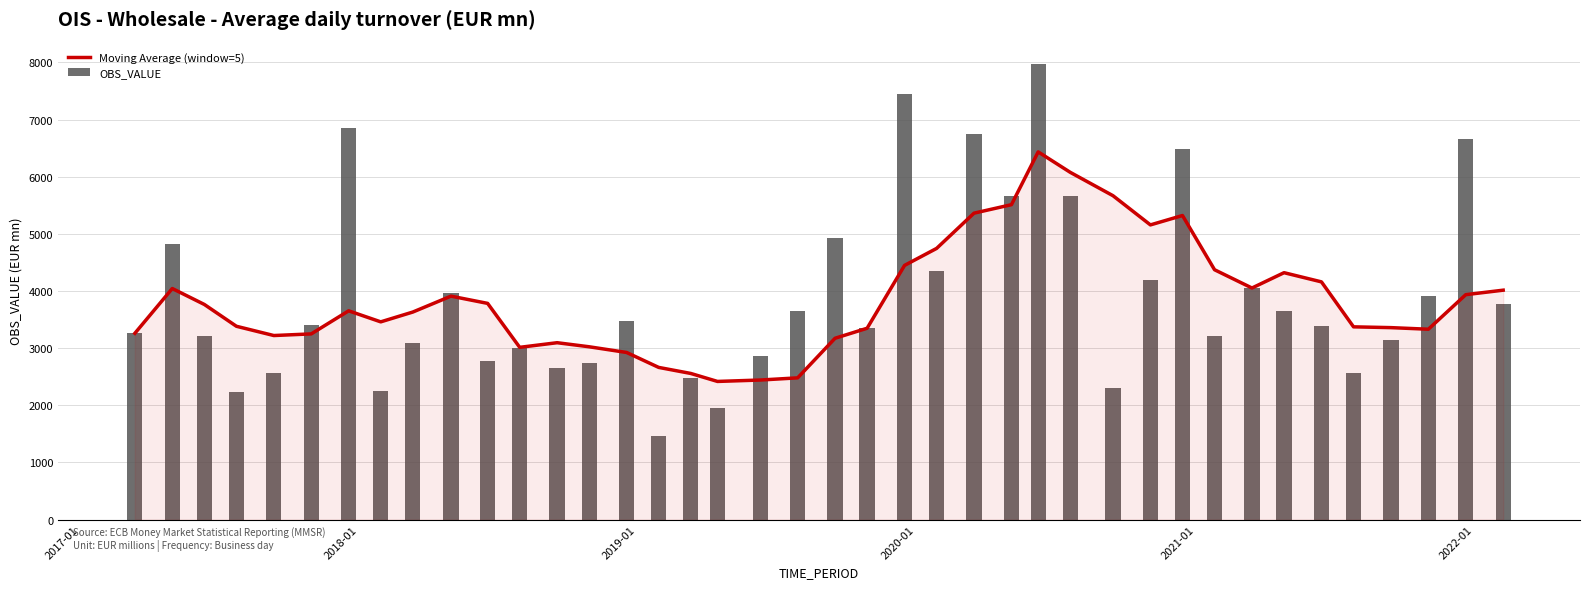

What is the minimum value for Moving Average (window=5)?

2417.0